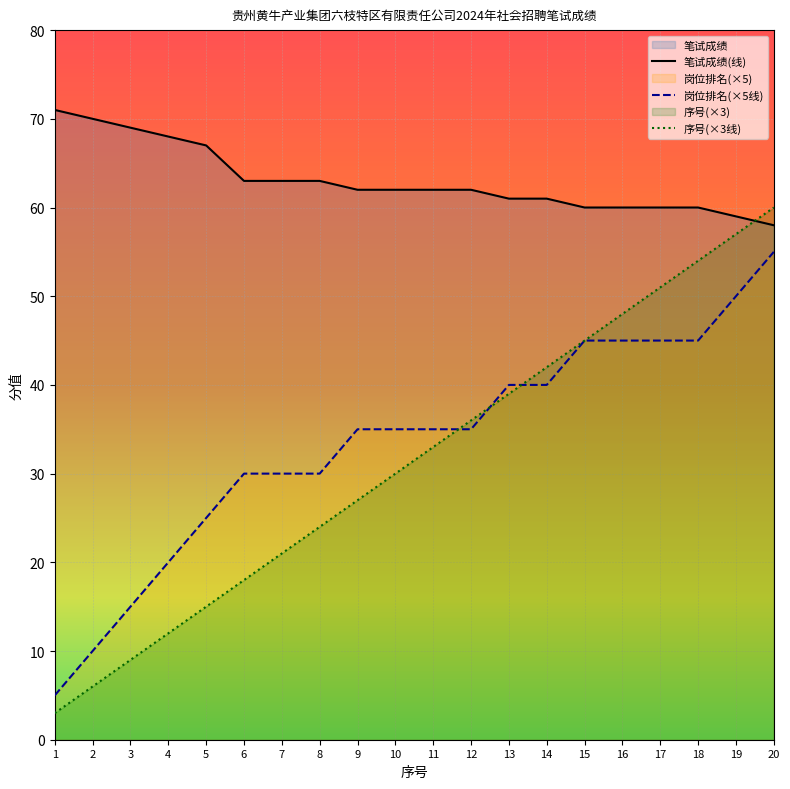

At how many categories does at least one series exceed 27?

20